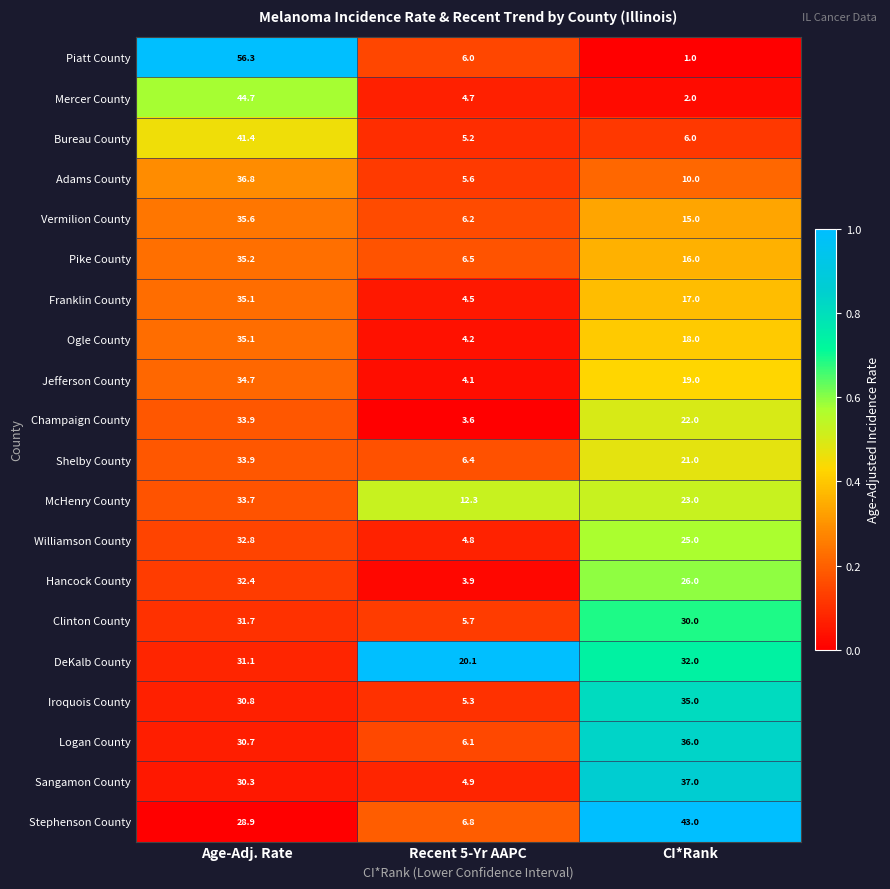

The value of Pike County at Age-Adj. Rate is 35.2. True or false?

True